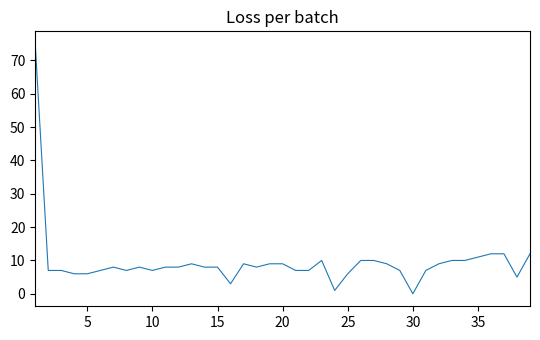

What is the difference between the maximum and minimum values?

75